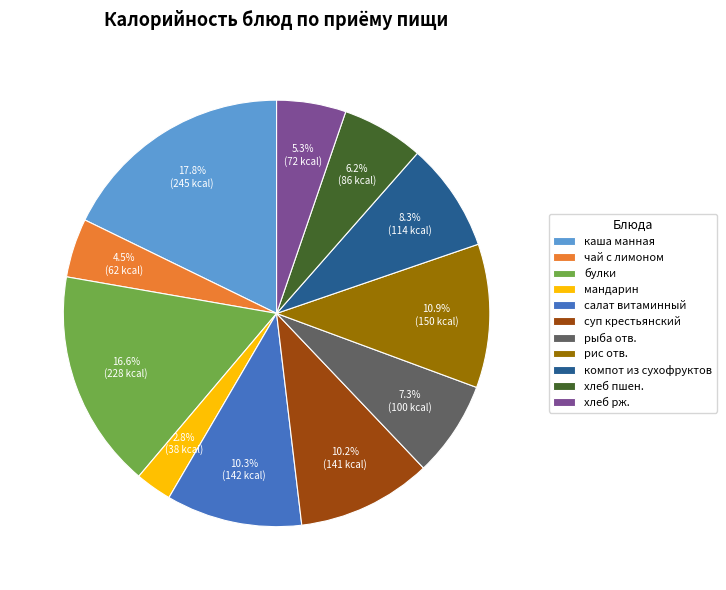

To the nearest percent, what is the difference between the чай с лимоном and салат витаминный slice percentages?

6%